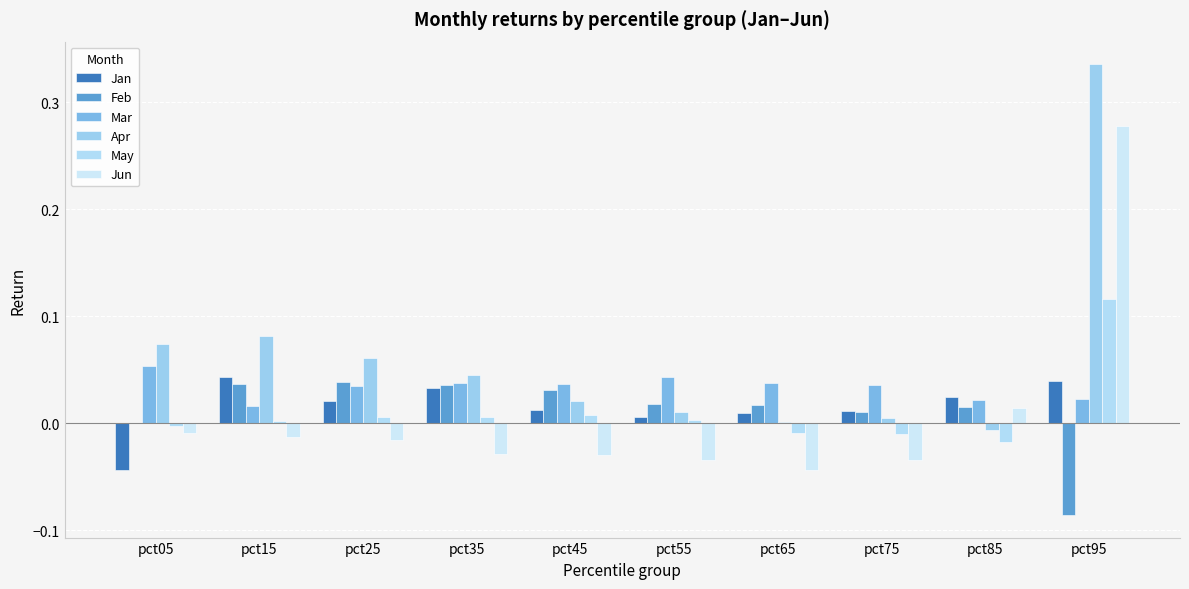

Where is Jun nearest to the value 0?

pct05